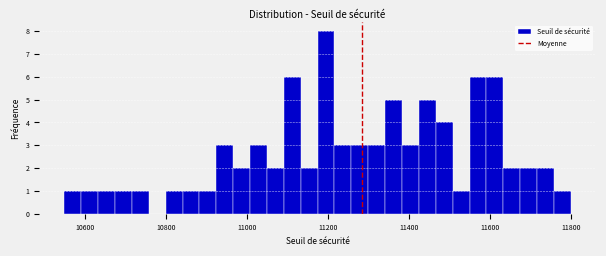

Around what value on the x-axis is the tallest bar? Give the approximate position of its centre, as read against the axis.

11200